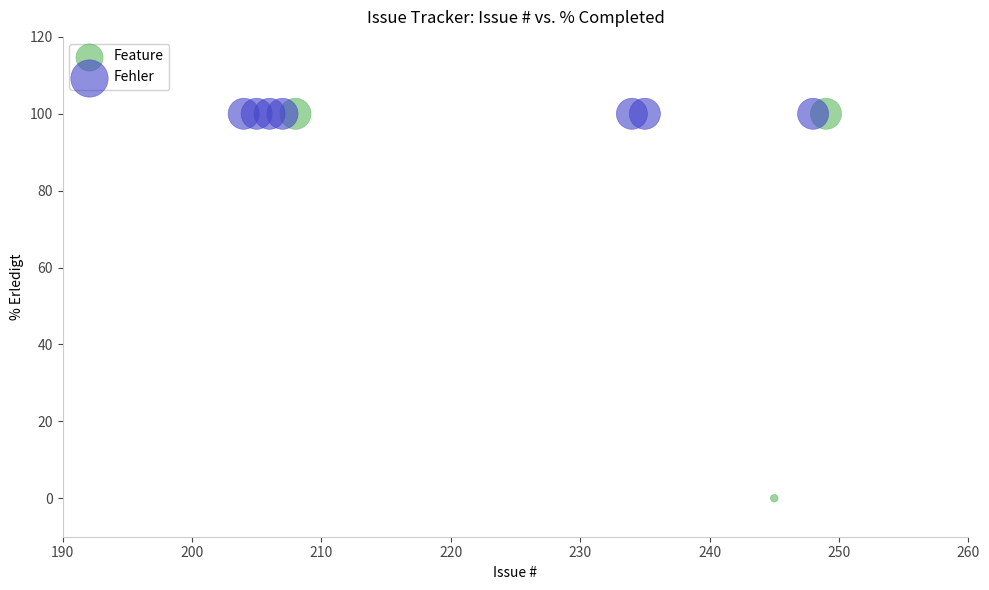

Which series reaches the minimum Y coordinate?

Feature